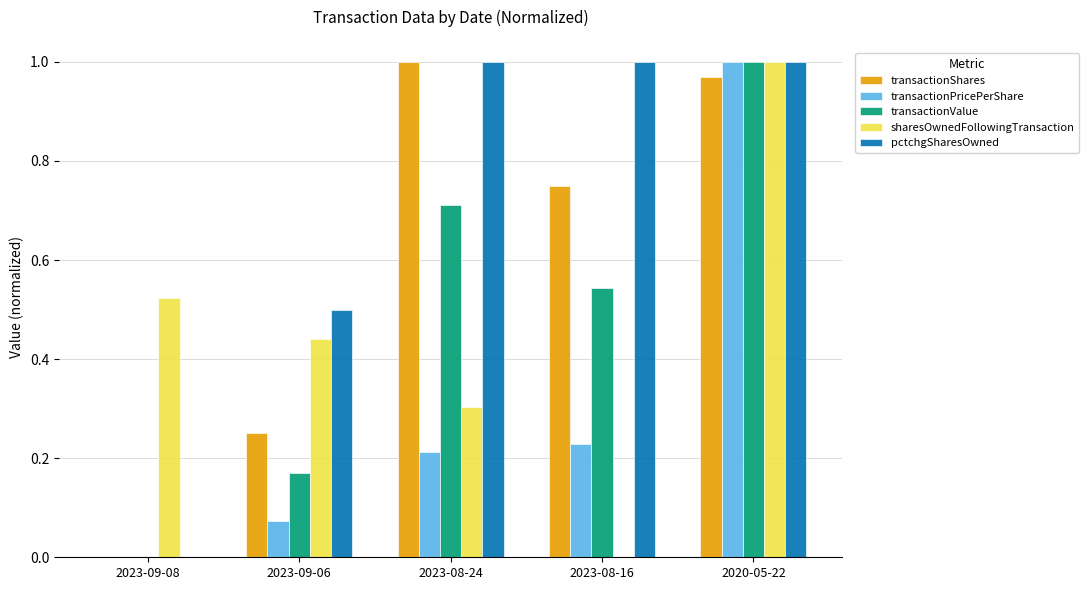

Which series has the largest total across all categories?

pctchgSharesOwned